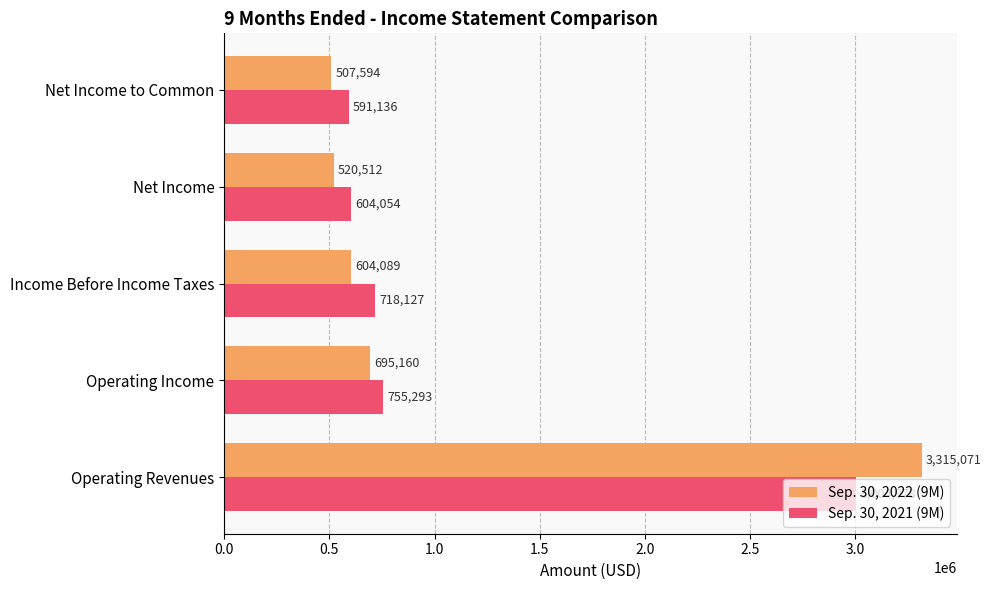

Is it true that Sep. 30, 2021 (9M) equals 173634 at Income Before Income Taxes?

False